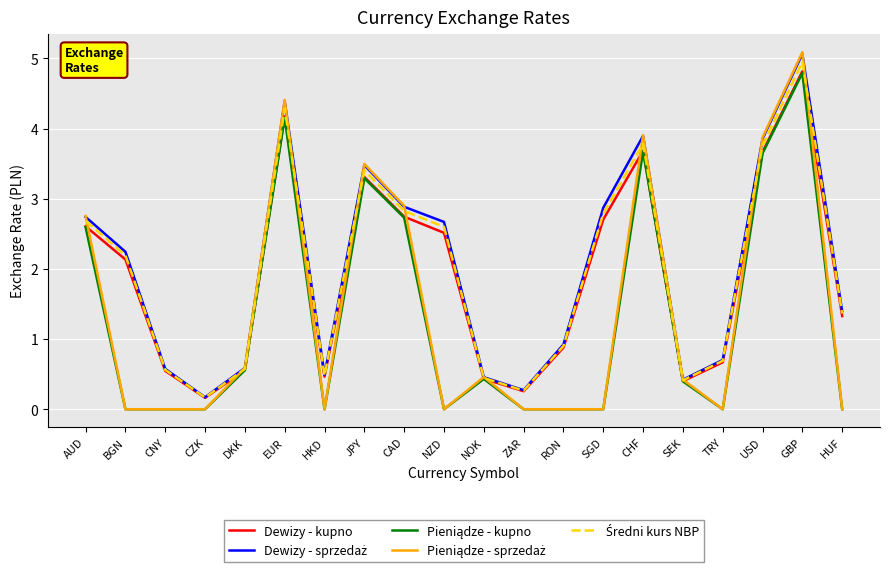

What is the difference between the highest and lowest values at CNY?

0.6